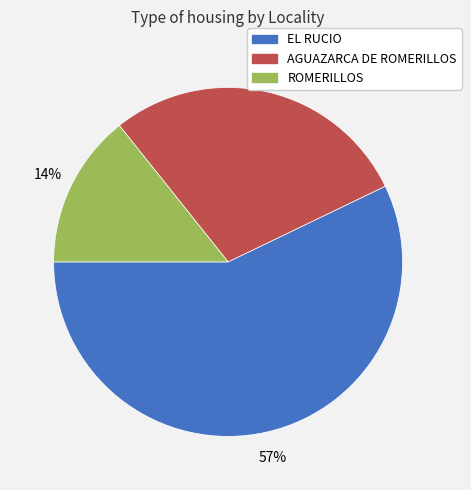

The AGUAZARCA DE ROMERILLOS slice represents 15% of the pie. True or false?

False